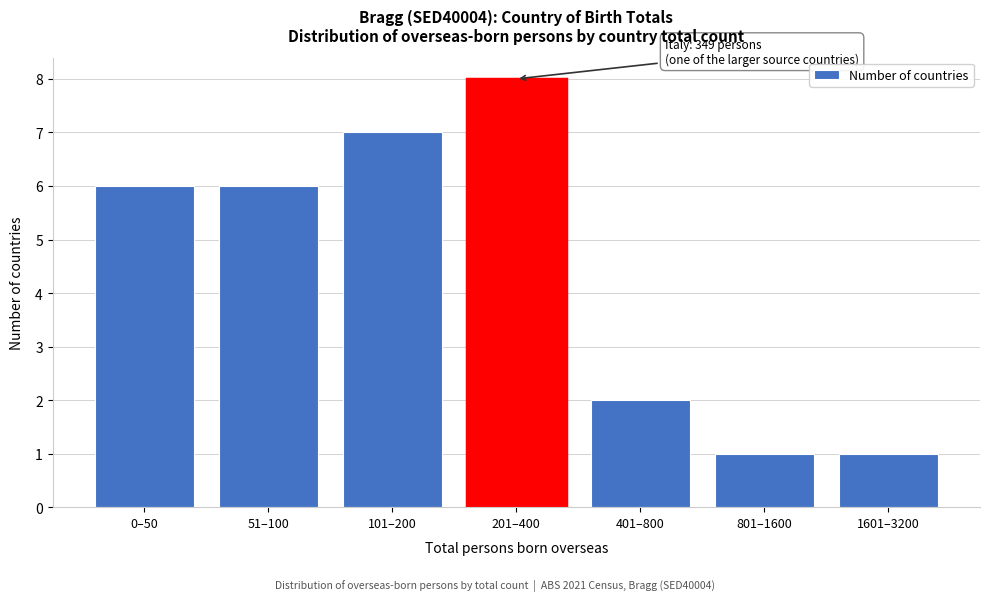

Reading left to right, transcribe all the data shown in this chart.

6	6	7	8	2	1	1